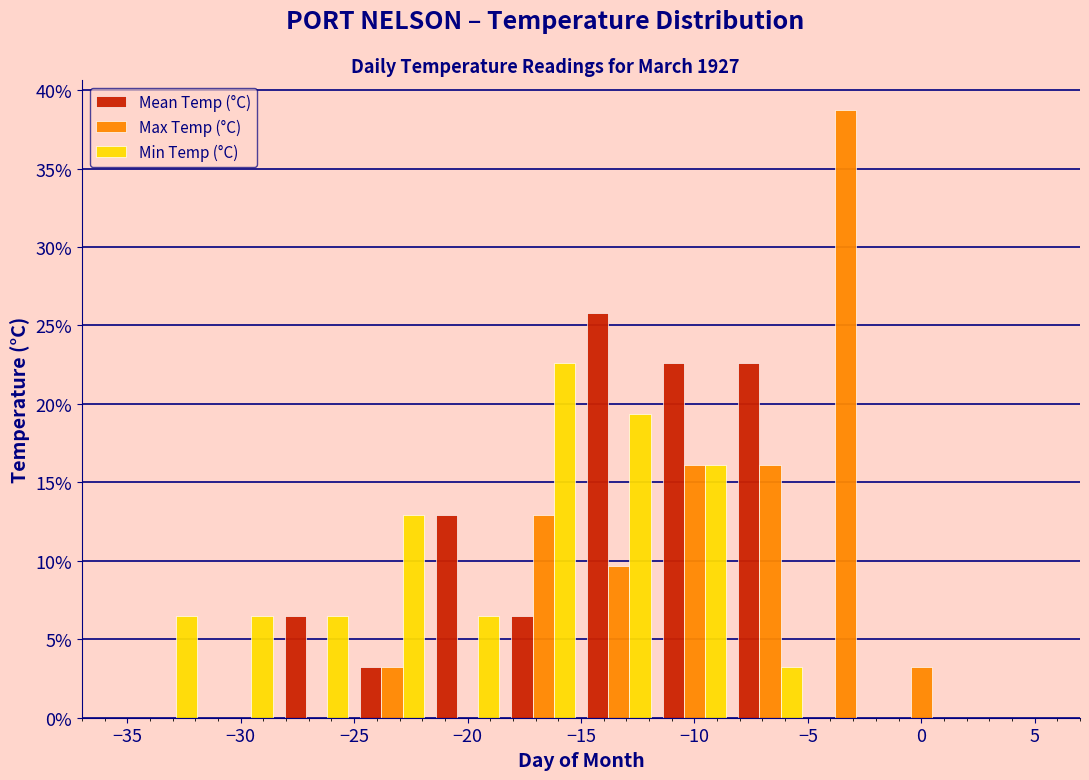

Reading left to right, transcribe this chart: for each range on the x-axis, give the height of each series' bar. Neither the bar edges nor the heights are printed on the chart, so give them approximately, as read against the axes.

-35.0 to -31.5: Mean Temp (°C)=0	Max Temp (°C)=0	Min Temp (°C)=6.5
-31.5 to -28.5: Mean Temp (°C)=0	Max Temp (°C)=0	Min Temp (°C)=6.5
-28.5 to -25.0: Mean Temp (°C)=6.5	Max Temp (°C)=0	Min Temp (°C)=6.5
-25.0 to -21.5: Mean Temp (°C)=3.0	Max Temp (°C)=3.0	Min Temp (°C)=13.0
-21.5 to -18.5: Mean Temp (°C)=13.0	Max Temp (°C)=0	Min Temp (°C)=6.5
-18.5 to -15.0: Mean Temp (°C)=6.5	Max Temp (°C)=13.0	Min Temp (°C)=22.5
-15.0 to -11.5: Mean Temp (°C)=26.0	Max Temp (°C)=9.5	Min Temp (°C)=19.5
-11.5 to -8.5: Mean Temp (°C)=22.5	Max Temp (°C)=16.0	Min Temp (°C)=16.0
-8.5 to -5.0: Mean Temp (°C)=22.5	Max Temp (°C)=16.0	Min Temp (°C)=3.0
-5.0 to -1.5: Mean Temp (°C)=0	Max Temp (°C)=38.5	Min Temp (°C)=0
-1.5 to 1.5: Mean Temp (°C)=0	Max Temp (°C)=3.0	Min Temp (°C)=0
1.5 to 5.0: Mean Temp (°C)=0	Max Temp (°C)=0	Min Temp (°C)=0